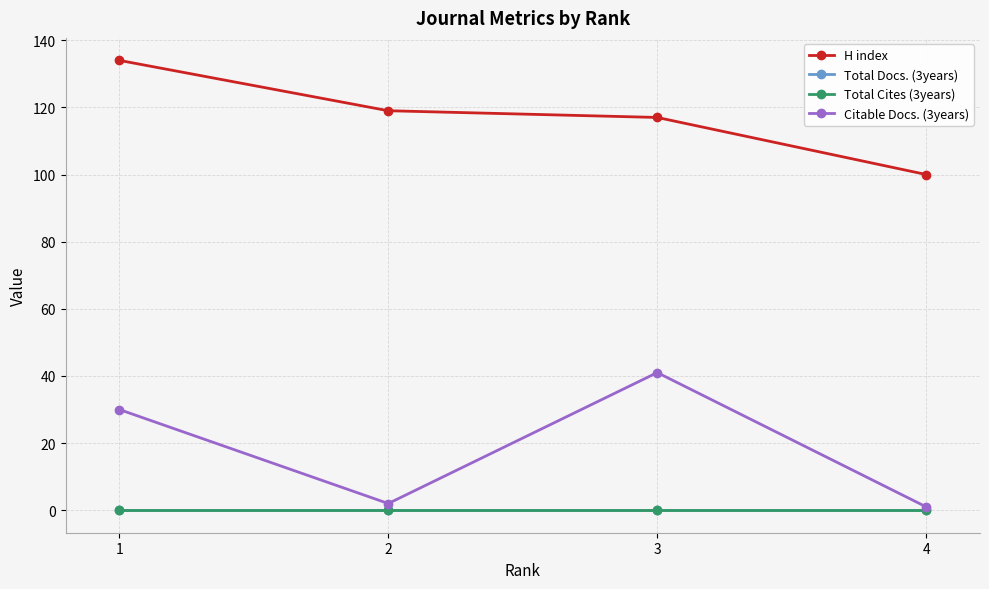

Does the chart have visible grid lines?

Yes